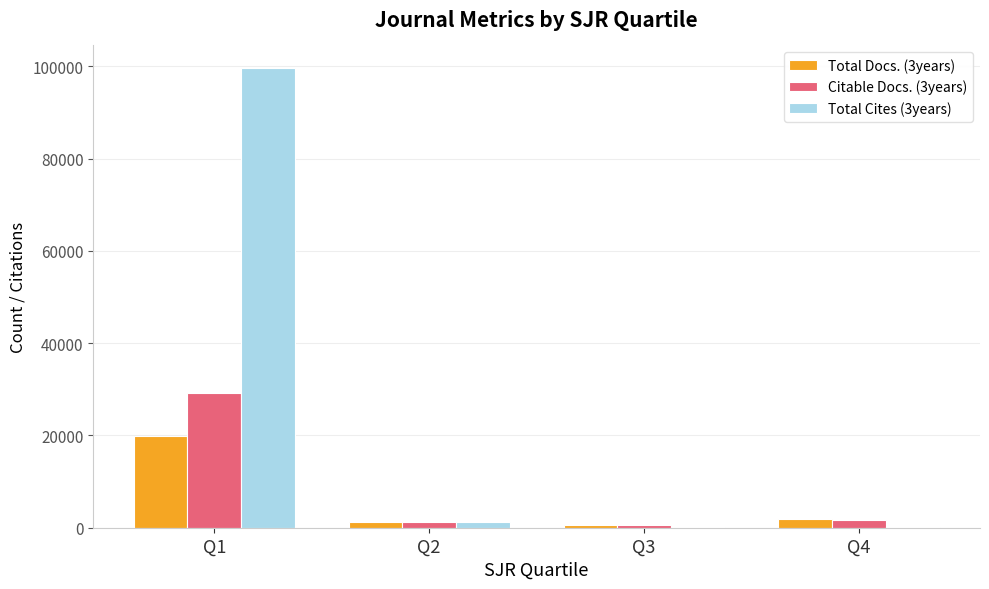

Is it true that Total Cites (3years) equals 132 at Q4?

True